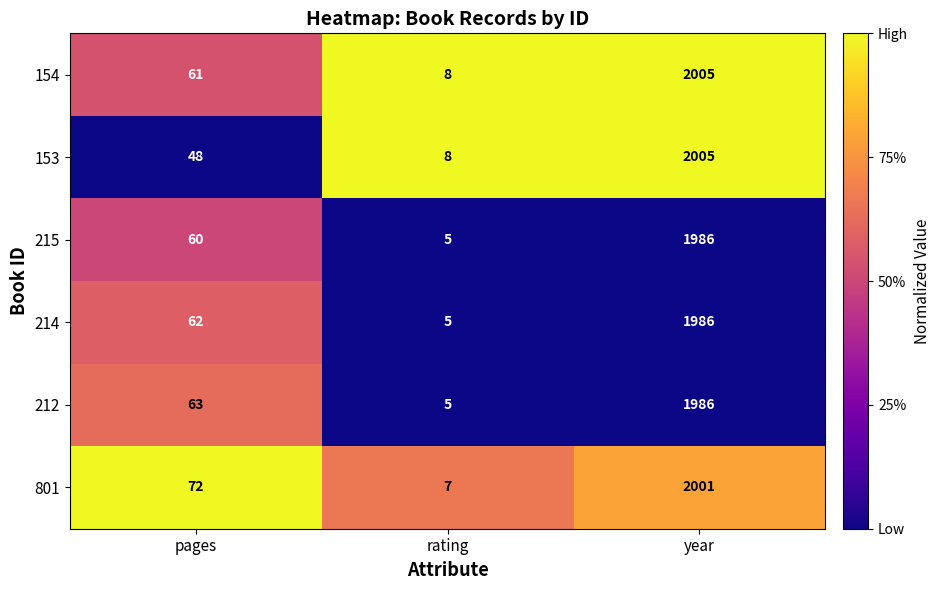

What is the total value across all series at rating?

38